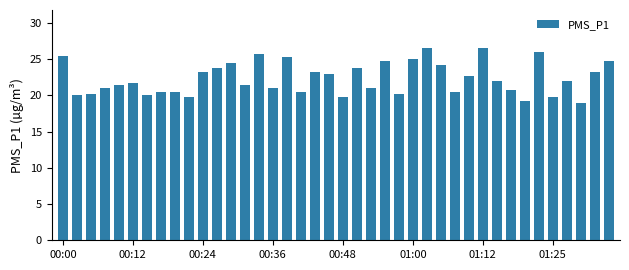

What is the value of the 5th bar from the left?

21.5